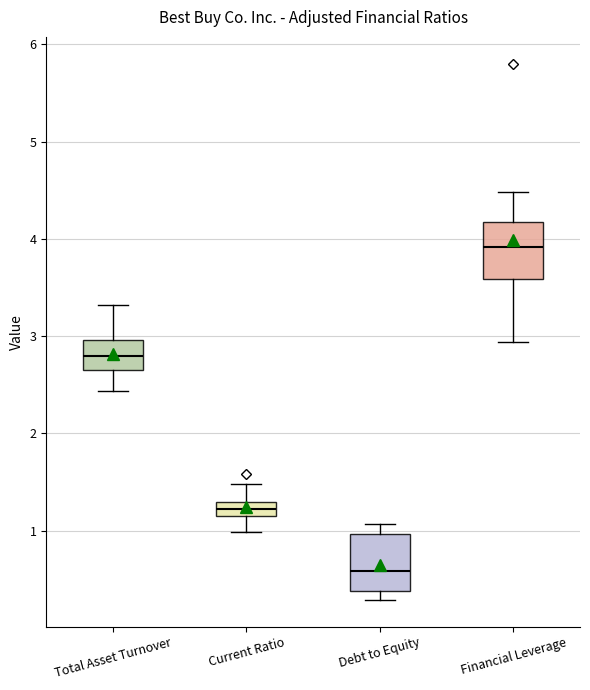

Where does the lower whisker of the box for Financial Leverage end on the y-axis? The values are not printed on the chart, so give them approximately, as read against the axis.

2.9